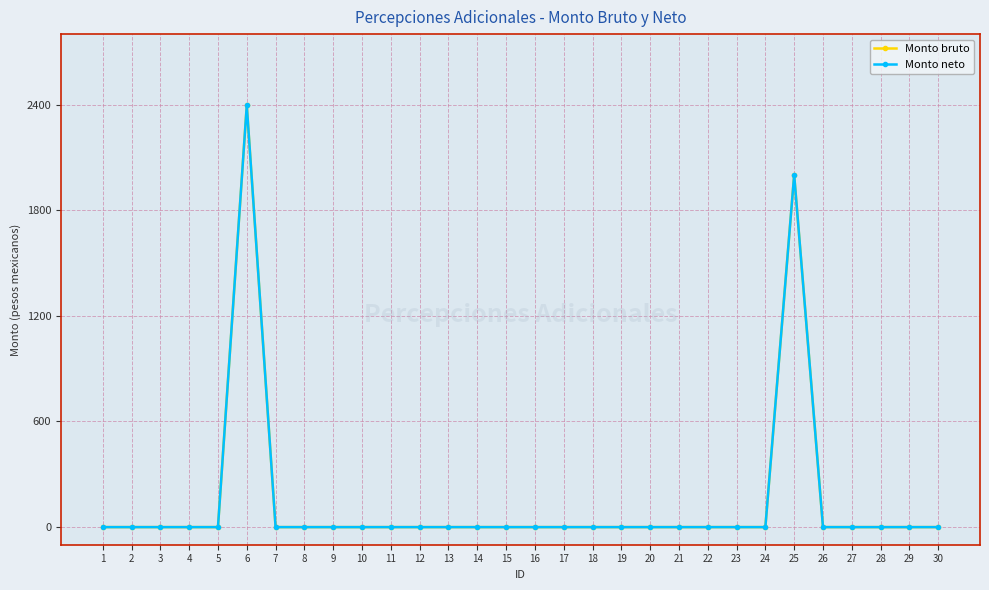

Reading left to right, extract all data points from this chart.

Monto bruto: 1=0	2=0	3=0	4=0	5=0	6=2395	7=0	8=0	9=0	10=0	11=0	12=0	13=0	14=0	15=0	16=0	17=0	18=0	19=0	20=0	21=0	22=0	23=0	24=0	25=2000	26=0	27=0	28=0	29=0	30=0
Monto neto: 1=0	2=0	3=0	4=0	5=0	6=2395	7=0	8=0	9=0	10=0	11=0	12=0	13=0	14=0	15=0	16=0	17=0	18=0	19=0	20=0	21=0	22=0	23=0	24=0	25=2000	26=0	27=0	28=0	29=0	30=0